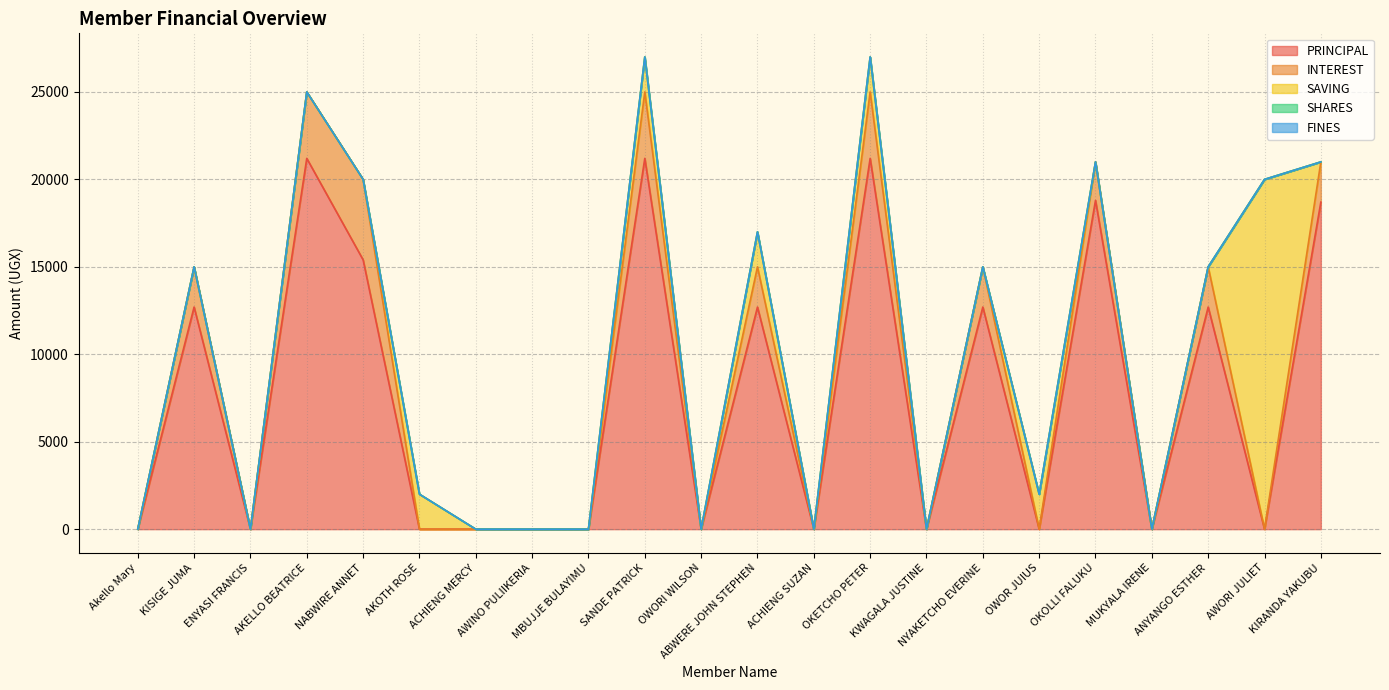

How many series are shown in this chart?

5